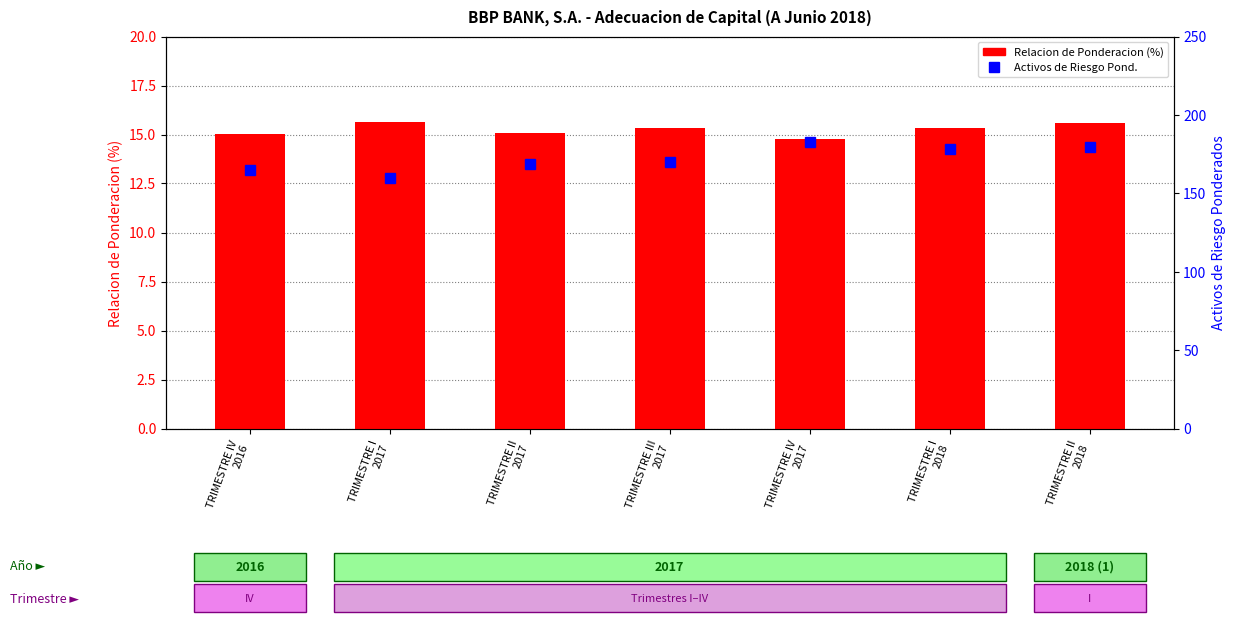

At which label does Relacion de Ponderacion (%) first exceed 15?

TRIMESTRE IV
2016